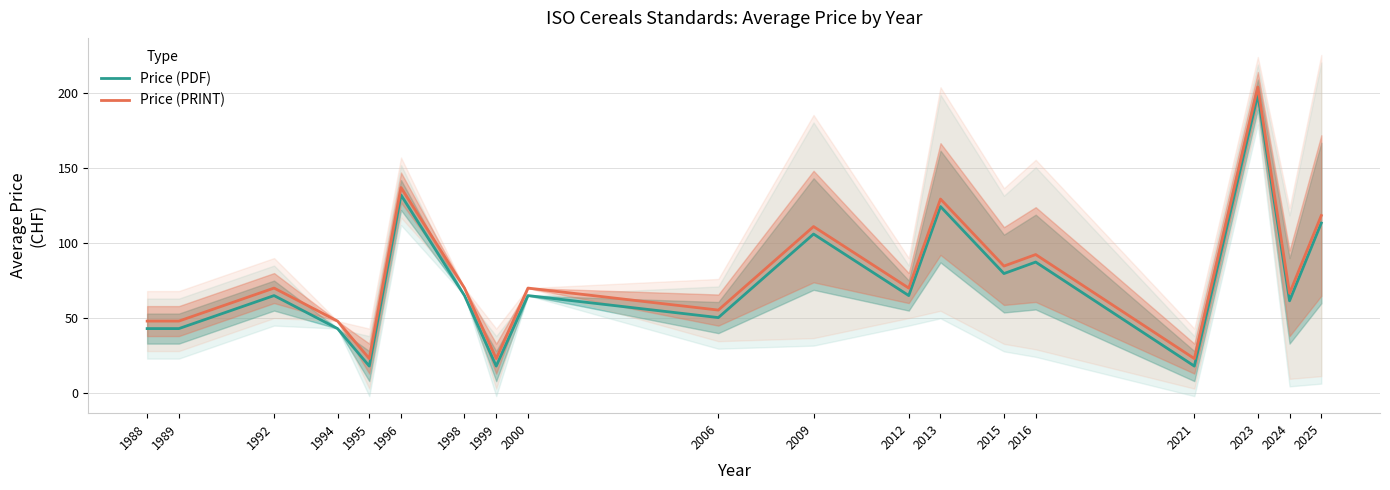

How many lines are shown in the chart?

2